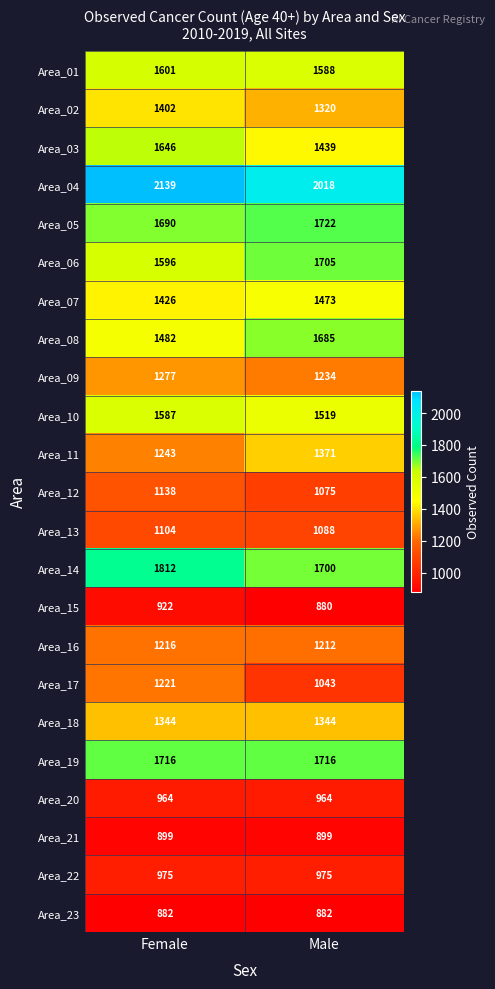

What is the total value across all series at Female?

31282